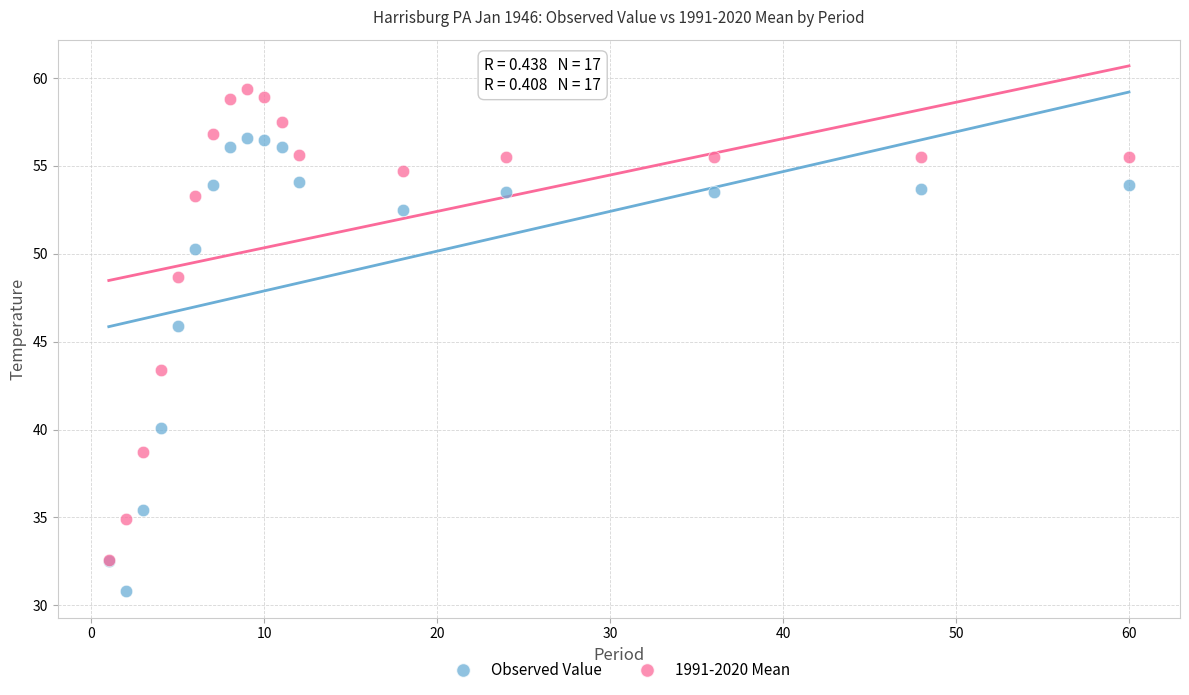

In the Observed Value series, what Y value is closest to 43?

40.1